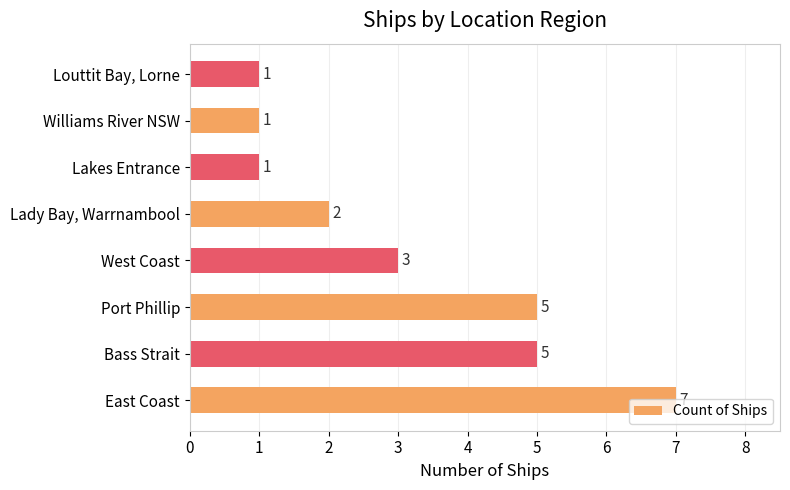

What is the change in value from Port Phillip to Williams River NSW?

-4